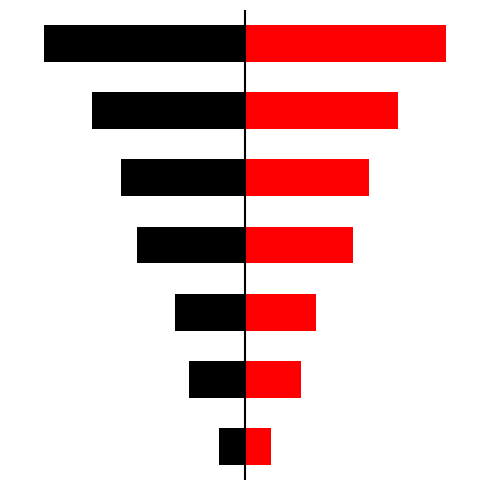

What is the sum of all right values?

785.6